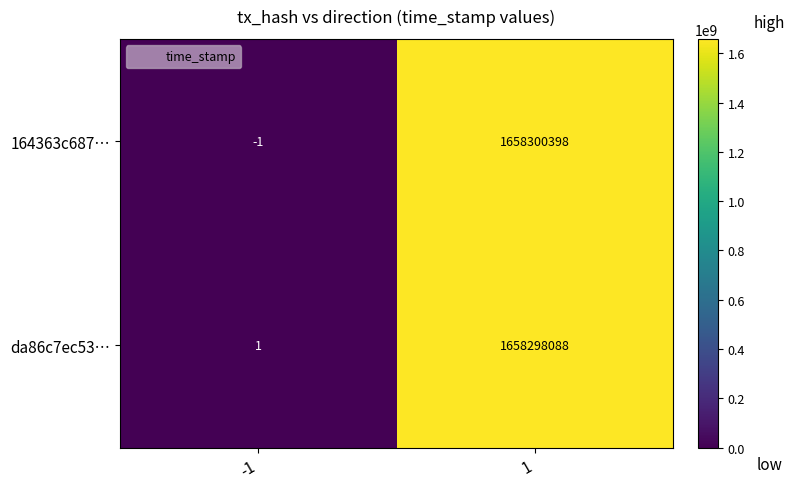

Which series changed the most between -1 and 1?

164363c687…